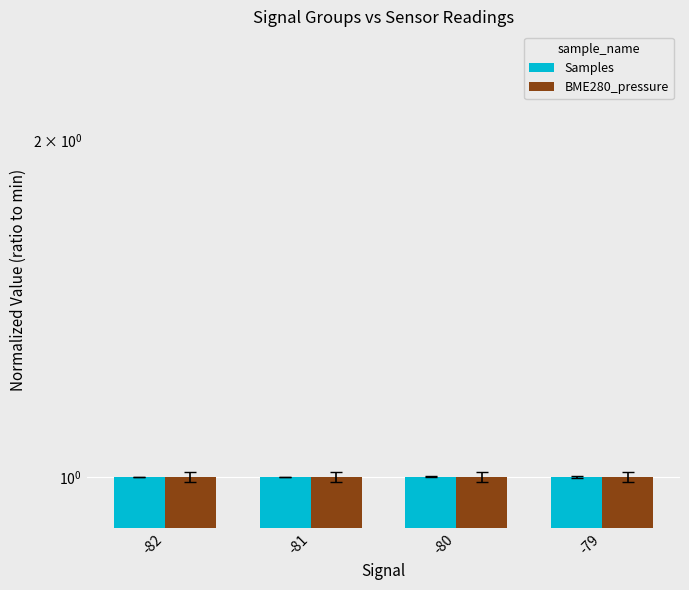

What is the value of the Samples bar at the 4th from the left?

1.0